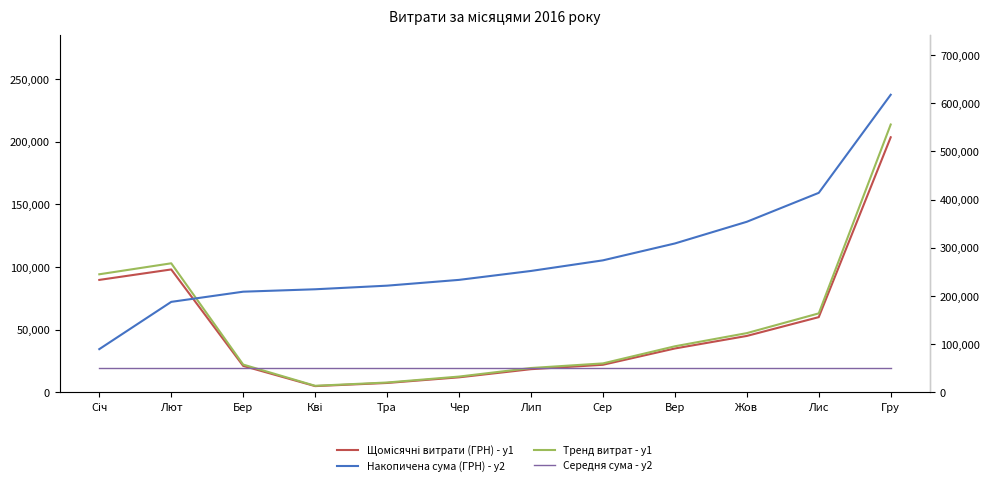

Reading left to right, transcribe all the data shown in this chart.

Щомісячні витрати (ГРН) - y1: Січ=89685.5	Лют=98023.6	Бер=21108.4	Кві=5000.0	Тра=7500.0	Чер=12000.0	Лип=18500.0	Сер=22000.0	Вер=35000.0	Жов=45000.0	Лис=60000.0	Гру=203416.0
Тренд витрат - y1: Січ=94169.7	Лют=102924.8	Бер=22163.8	Кві=5250.0	Тра=7875.0	Чер=12600.0	Лип=19425.0	Сер=23100.0	Вер=36750.0	Жов=47250.0	Лис=63000.0	Гру=213586.8
Накопичена сума (ГРН) - y2: Січ=89685.5	Лют=187709.0	Бер=208817.5	Кві=213817.5	Тра=221317.5	Чер=233317.5	Лип=251817.5	Сер=273817.5	Вер=308817.5	Жов=353817.5	Лис=413817.5	Гру=617233.5
Середня сума - y2: Січ=51436.1	Лют=51436.1	Бер=51436.1	Кві=51436.1	Тра=51436.1	Чер=51436.1	Лип=51436.1	Сер=51436.1	Вер=51436.1	Жов=51436.1	Лис=51436.1	Гру=51436.1